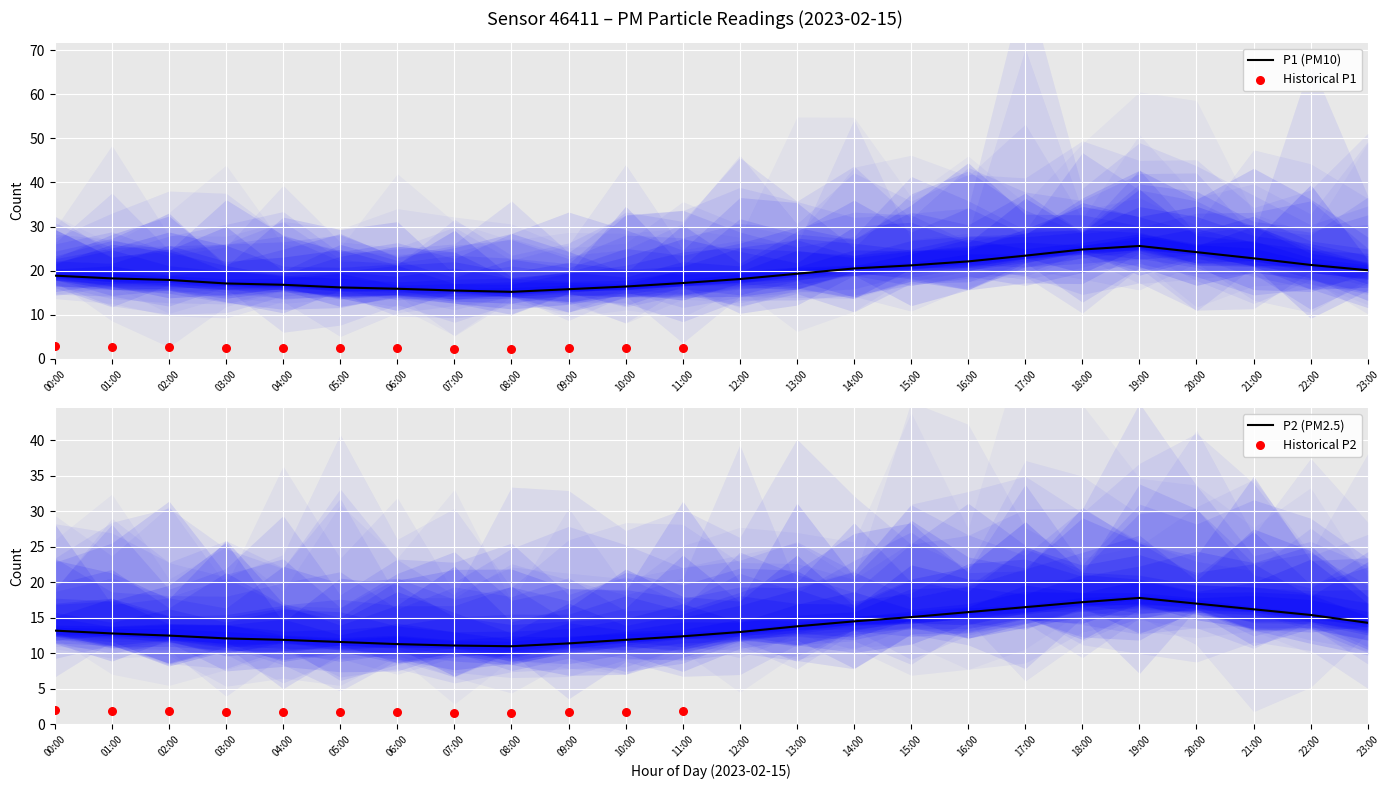

Which series reaches the minimum Y coordinate?

P2